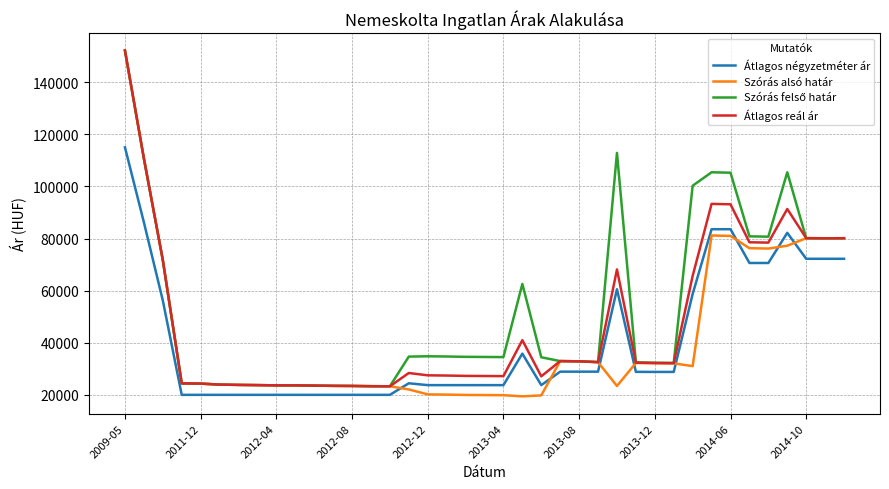

What is the minimum value shown in the chart?

19418